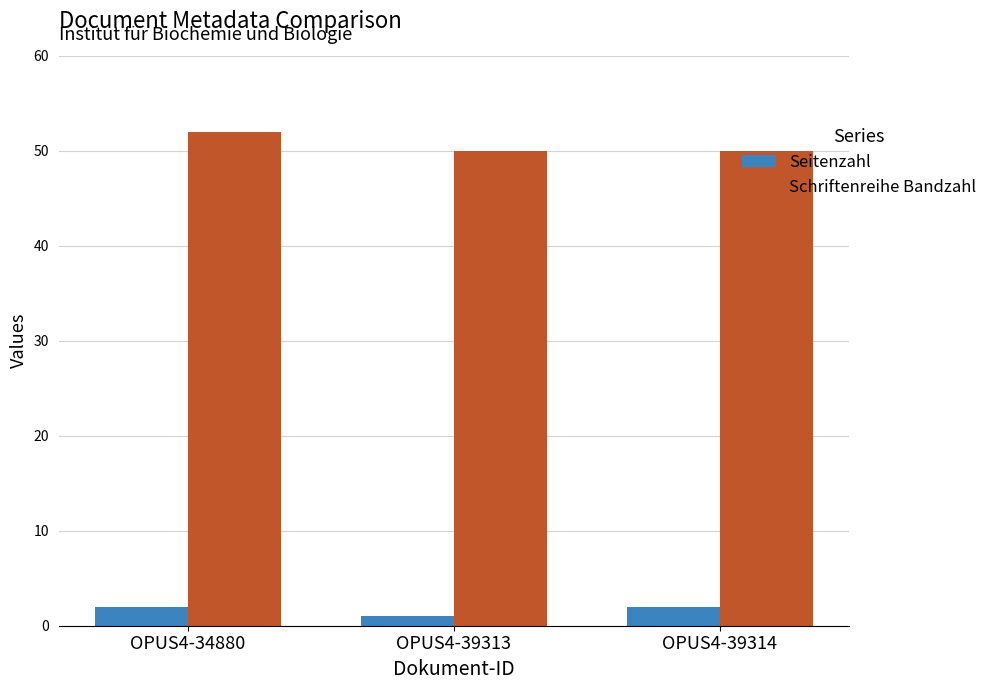

At which category does the chart reach its minimum across all series?

OPUS4-39313